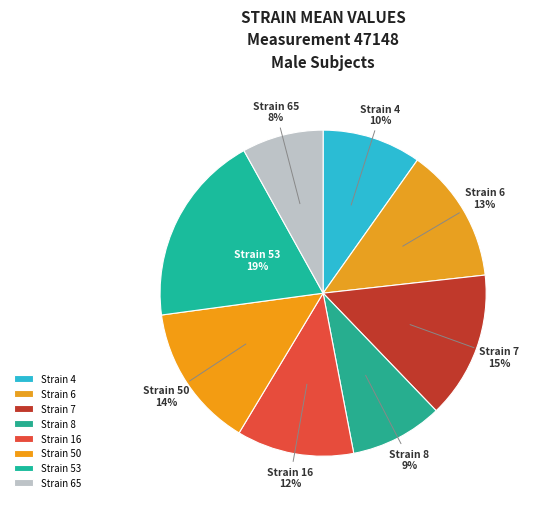

True or false: Strain 65 accounts for 8% of the total.

True